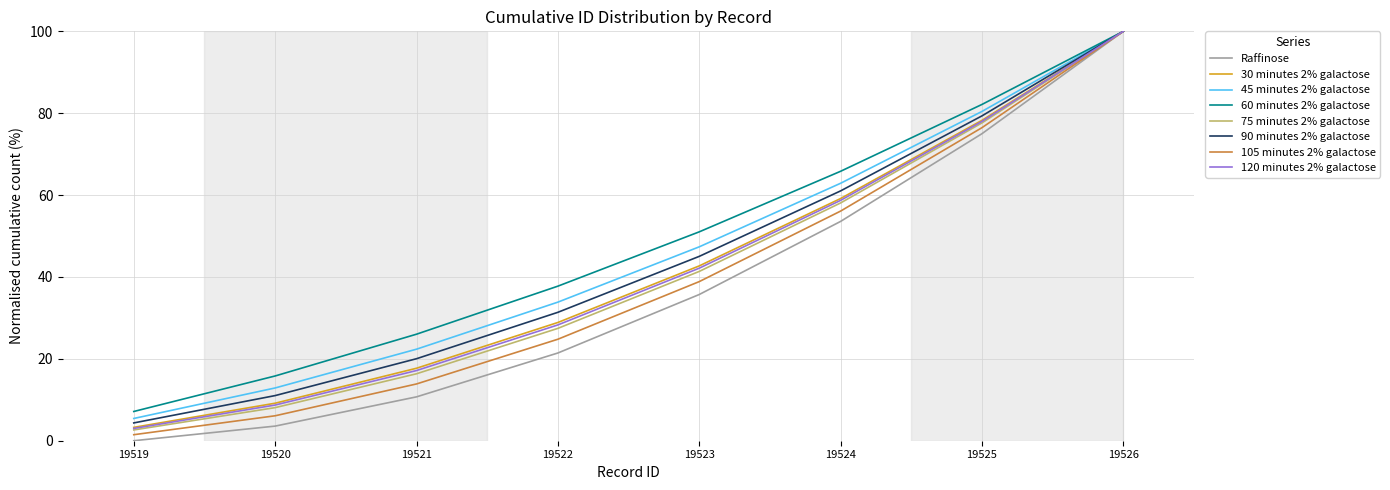

At which category does the chart reach its minimum across all series?

19519